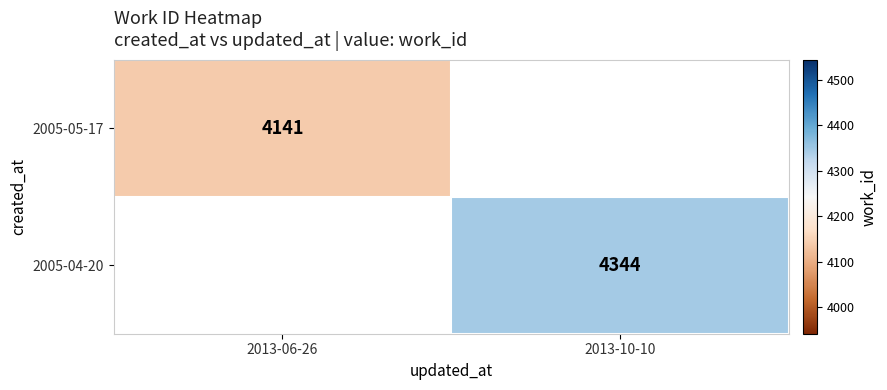

Is it true that 2005-05-17 equals 6032 at 2013-06-26?

False